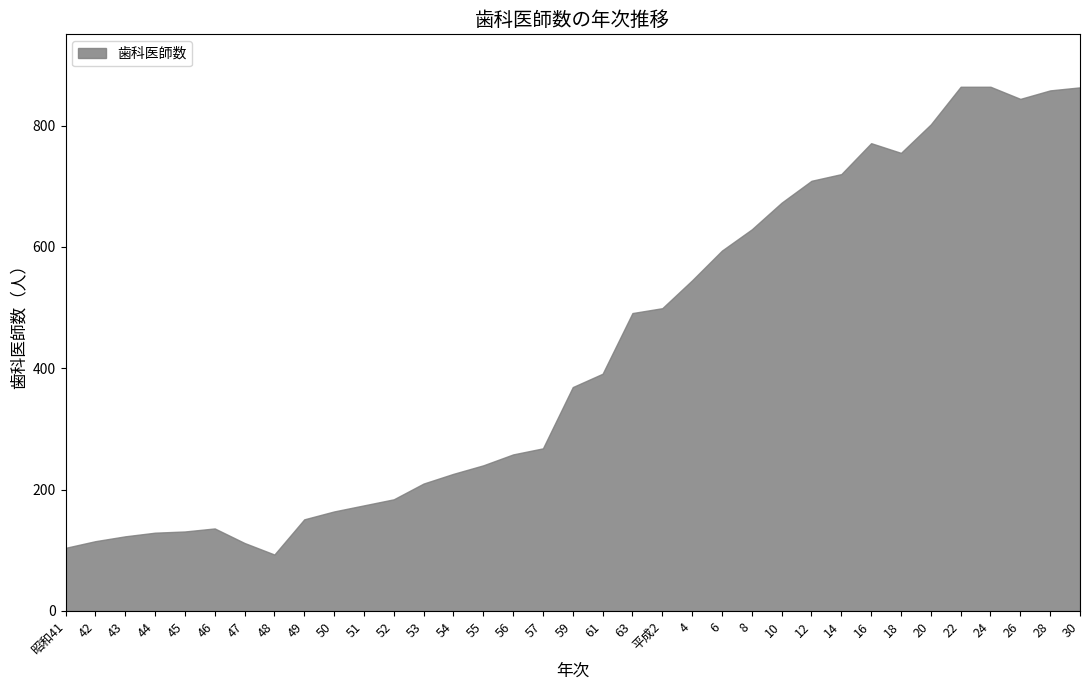

Which has a higher value, 10 or 55?

10